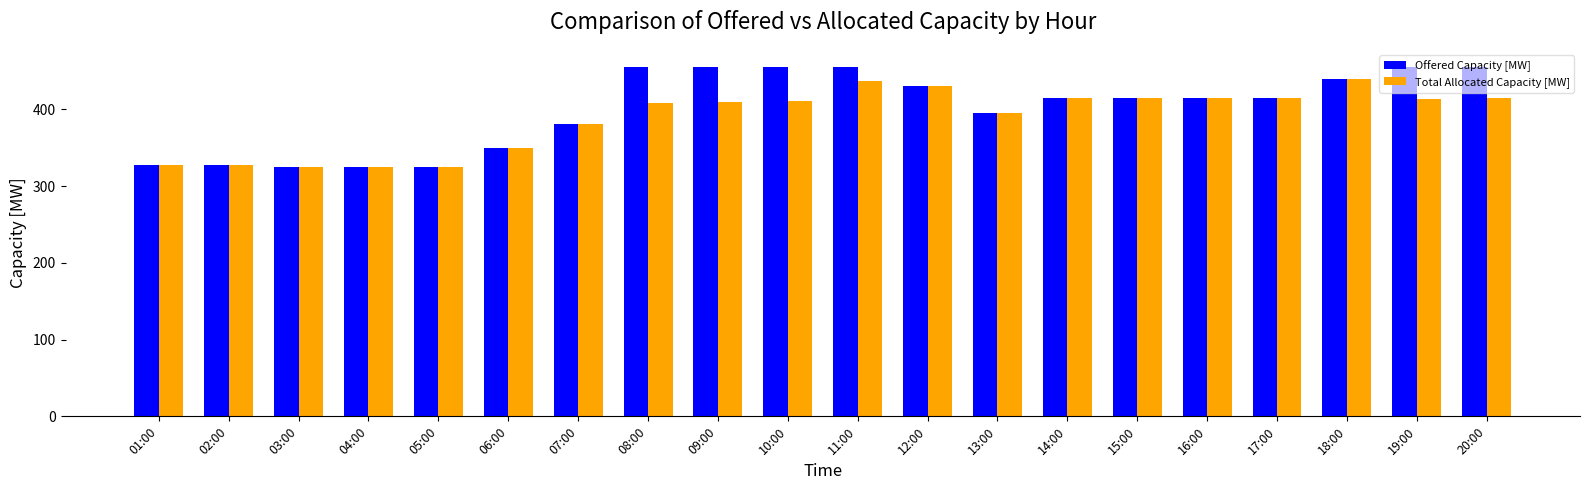

Which series has the largest total across all categories?

Offered Capacity [MW]